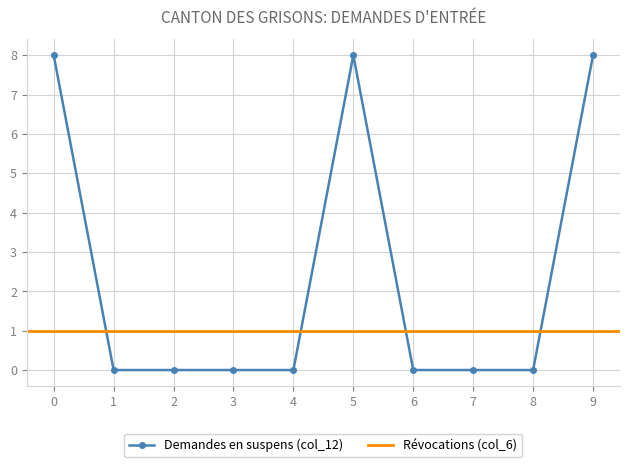

The value of Demandes en suspens (col_12) at 2 is 0. True or false?

True